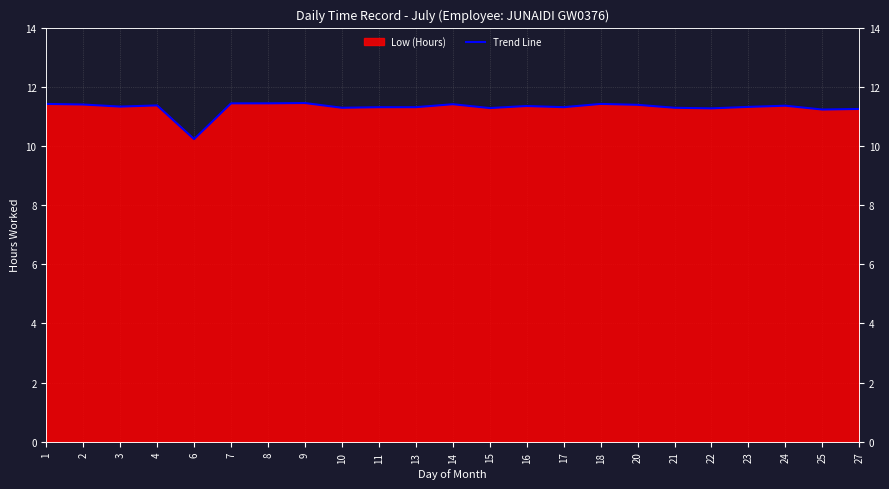

List the labels in order of value, smallest first.

6, 25, 27, 22, 15, 10, 21, 11, 13, 17, 23, 3, 16, 24, 4, 20, 2, 14, 1, 18, 7, 8, 9